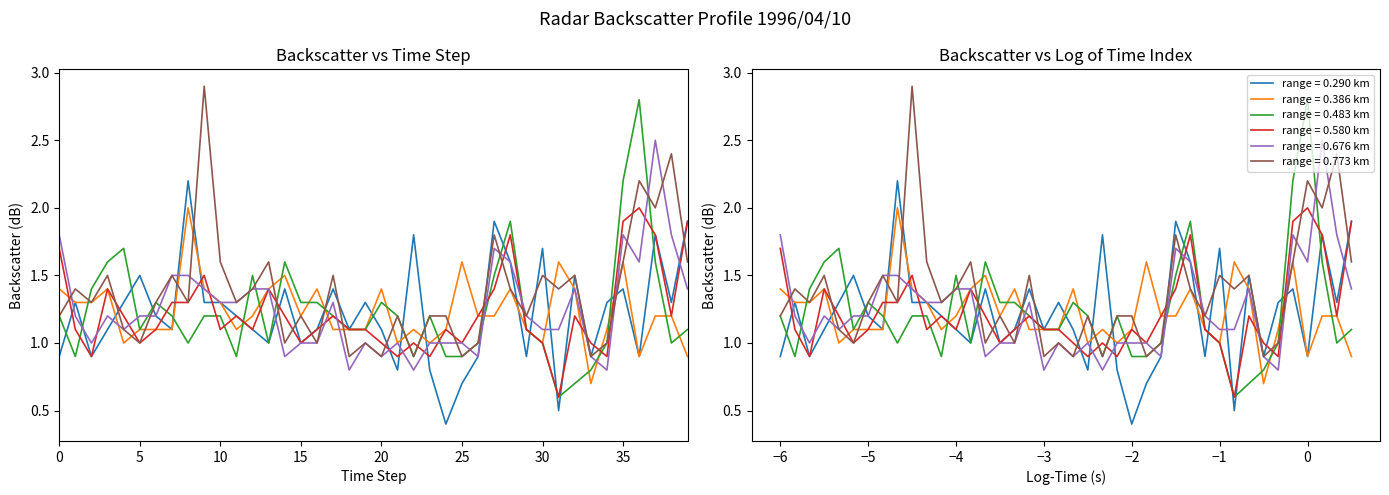

List the series in order of their peak value, lowest first.

0.386, 0.580, 0.290, 0.676, 0.483, 0.773